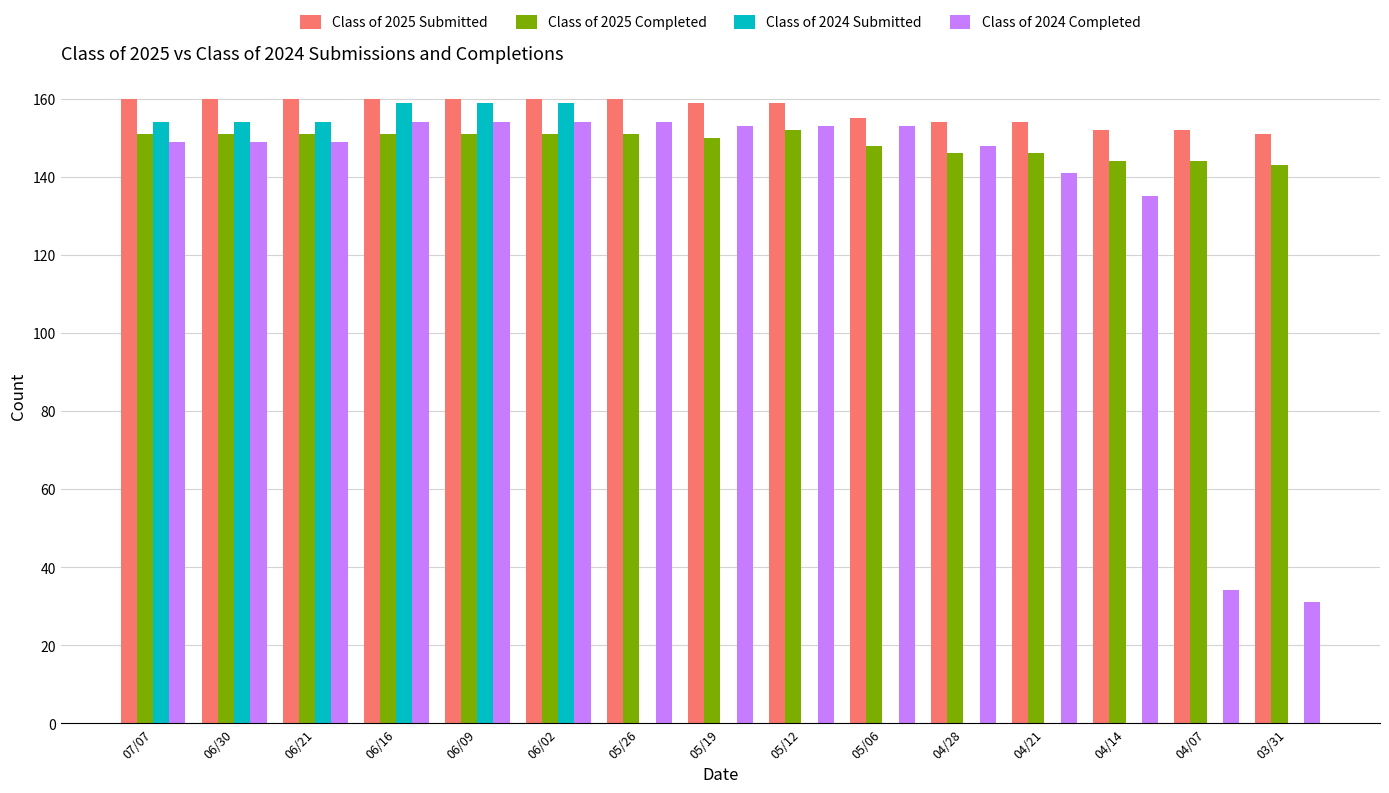

What is the maximum value shown in the chart?

160